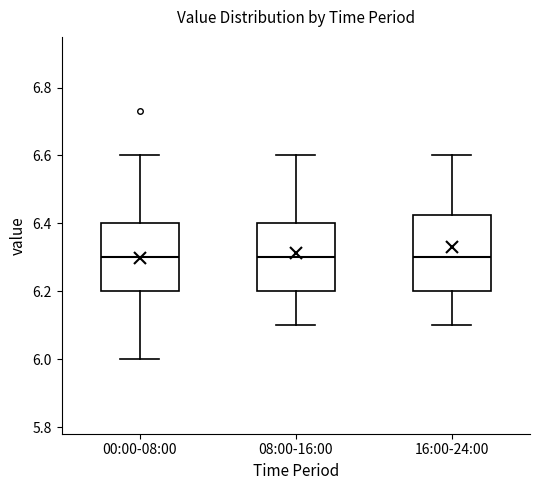

Where is the lower edge of the box for 00:00-08:00 on the y-axis? The values are not printed on the chart, so give them approximately, as read against the axis.

6.20